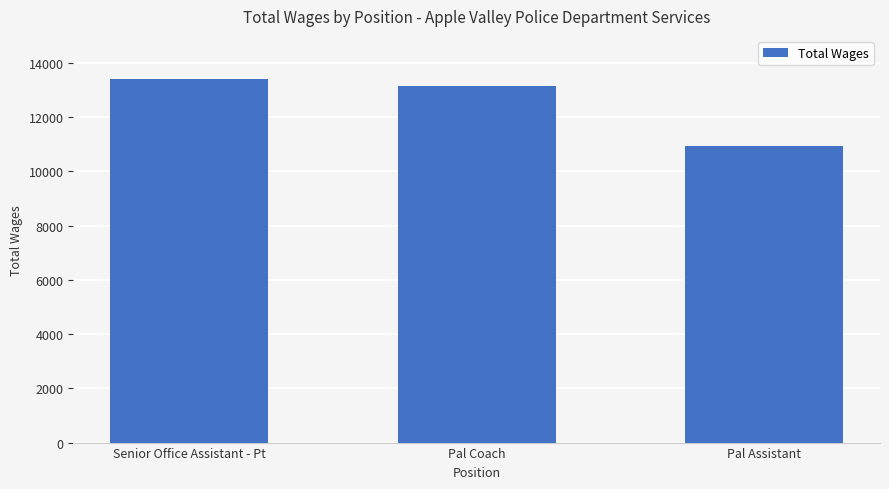

List the labels in order of value, smallest first.

Pal Assistant, Pal Coach, Senior Office Assistant - Pt